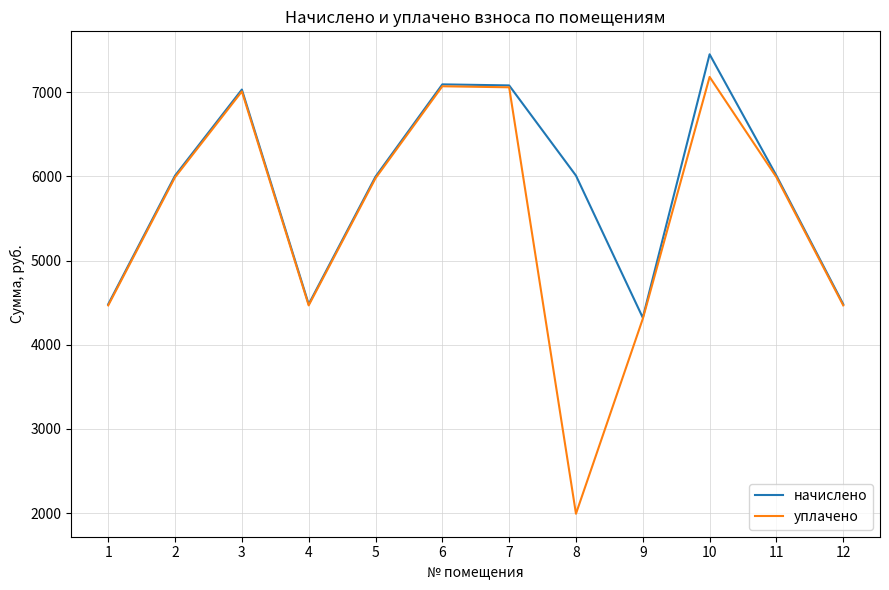

How many values in the уплачено series exceed 5989?

6